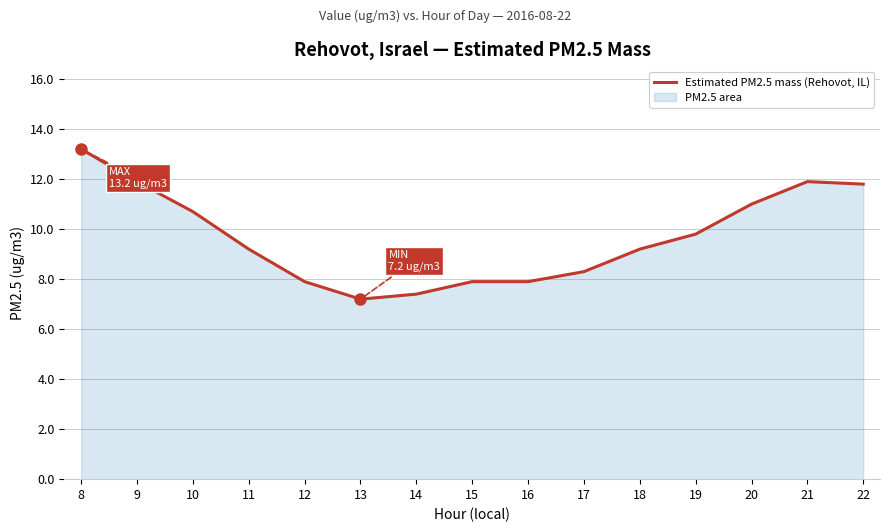

How many values are below 9?

6